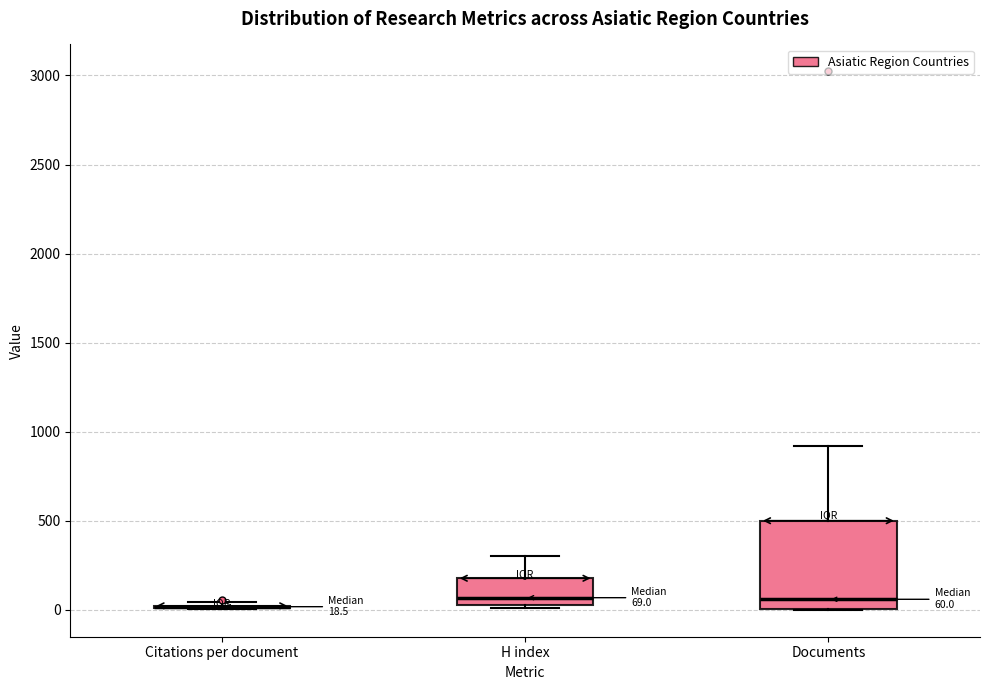

Which box is the tallest, from its lower edge to its upper edge?

Documents